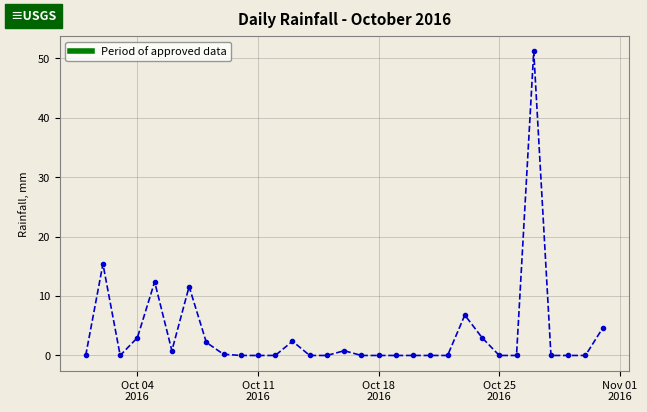

How many lines are shown in the chart?

1